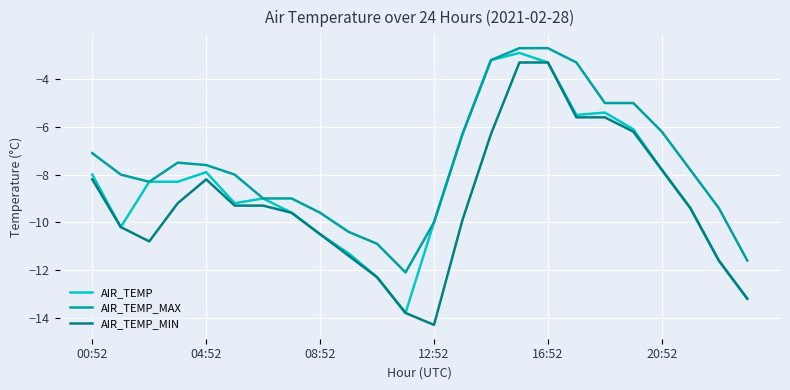

Reading left to right, transcribe all the data shown in this chart.

AIR_TEMP: -8.0	-10.2	-8.3	-8.3	-7.9	-9.2	-9.0	-9.6	-10.5	-11.3	-12.3	-13.8	-10.0	-6.3	-3.2	-2.9	-3.3	-5.5	-5.4	-6.1	-7.8	-9.4	-11.6	-13.2
AIR_TEMP_MAX: -7.1	-8.0	-8.3	-7.5	-7.6	-8.0	-9.0	-9.0	-9.6	-10.4	-10.9	-12.1	-10.0	-6.3	-3.2	-2.7	-2.7	-3.3	-5.0	-5.0	-6.2	-7.8	-9.4	-11.6
AIR_TEMP_MIN: -8.2	-10.2	-10.8	-9.2	-8.2	-9.3	-9.3	-9.6	-10.5	-11.4	-12.3	-13.8	-14.3	-9.9	-6.3	-3.3	-3.3	-5.6	-5.6	-6.2	-7.8	-9.4	-11.6	-13.2